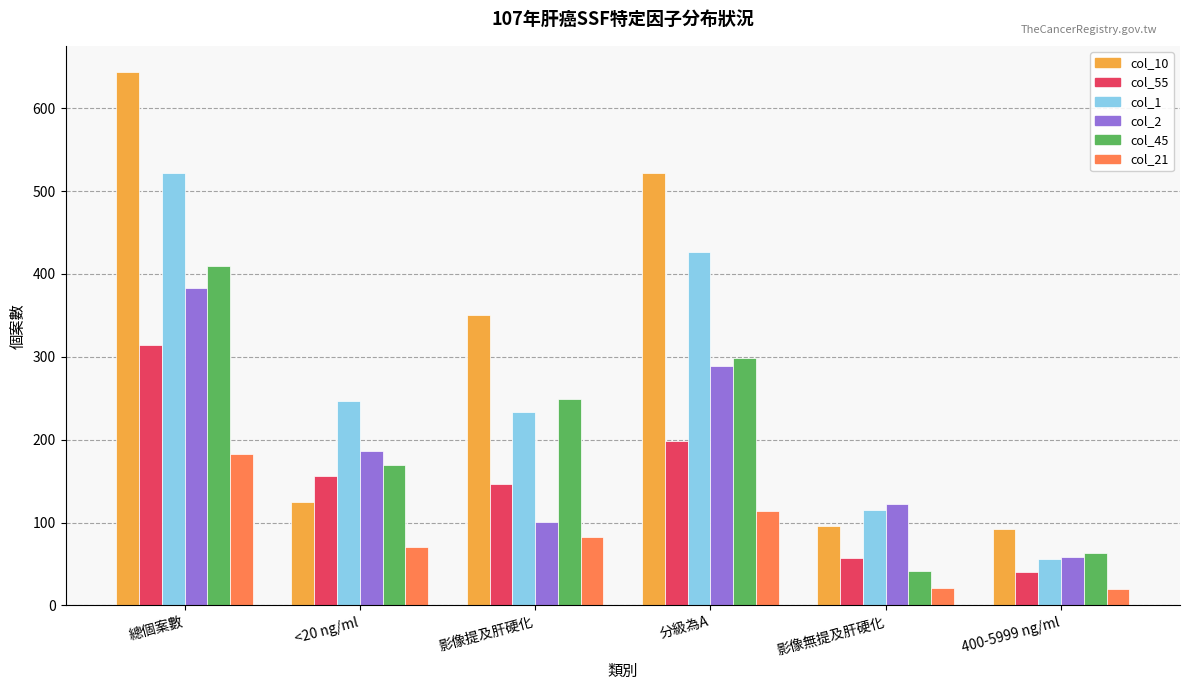

What is the difference between the highest and lowest values at 分級為A?

408